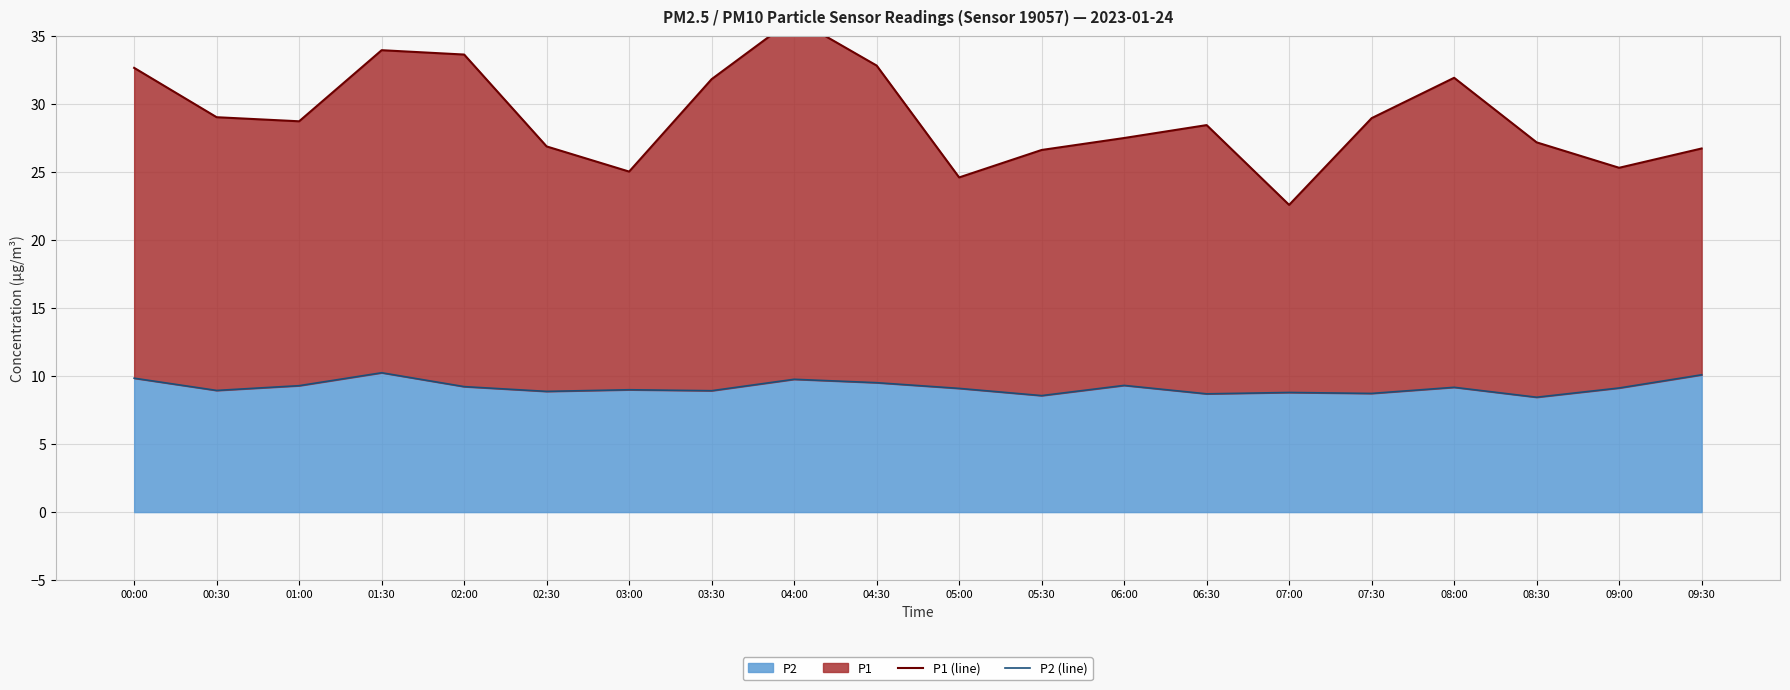

True or false: P2 (line) and P1 (line) cross at least once.

False